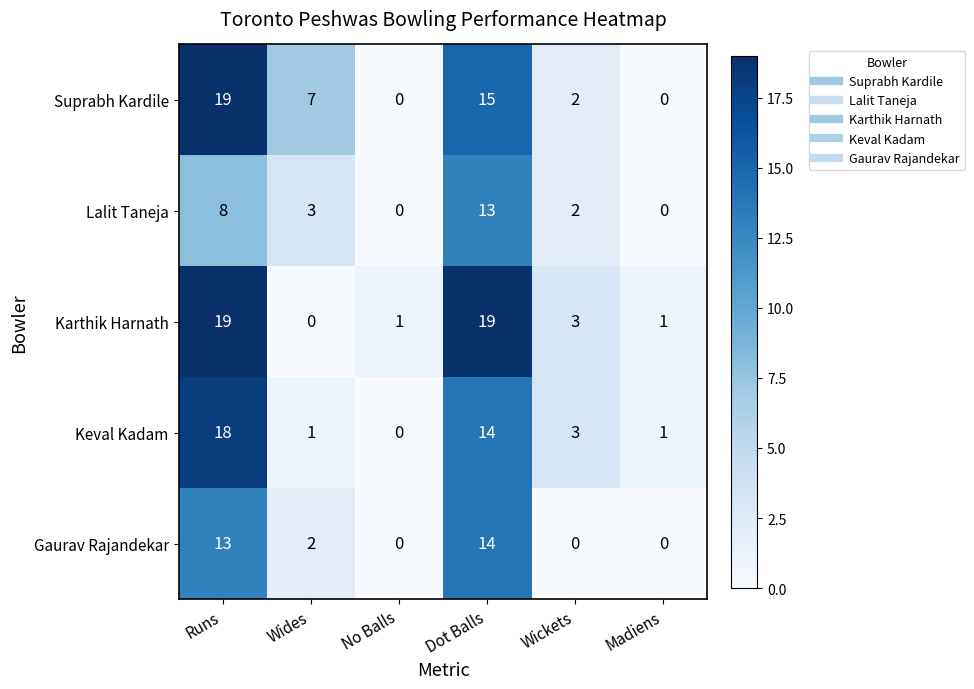

Where is Gaurav Rajandekar nearest to the value 7?

Wides